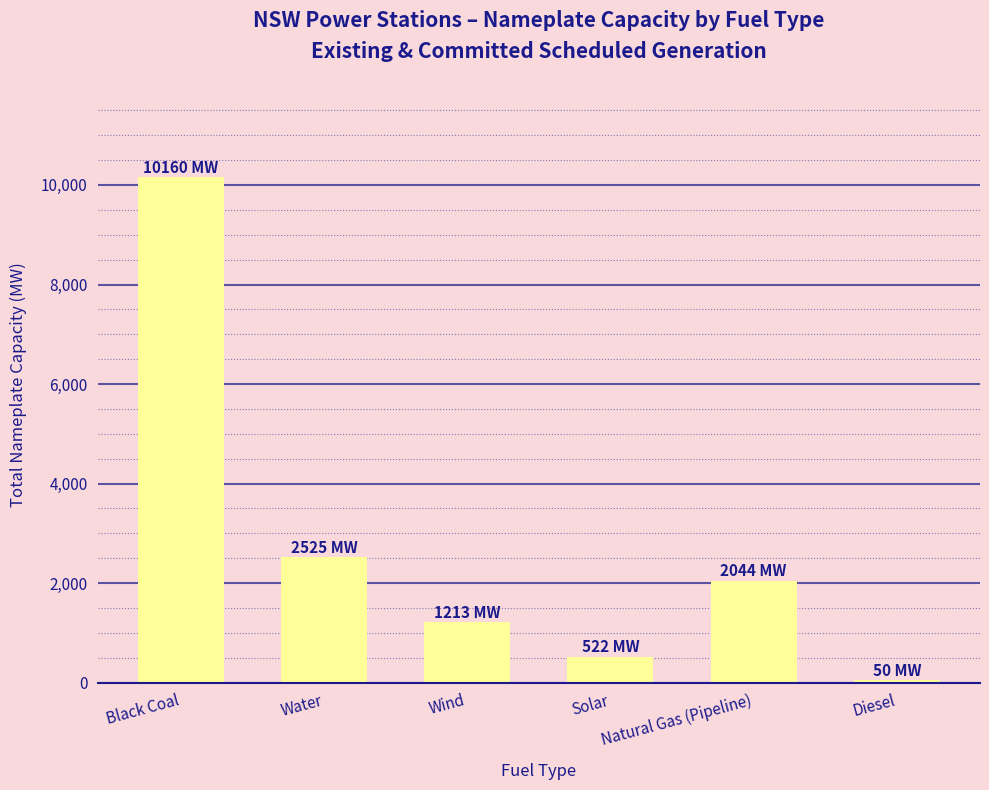

The chart shows a value of 521.5 at Solar. True or false?

True